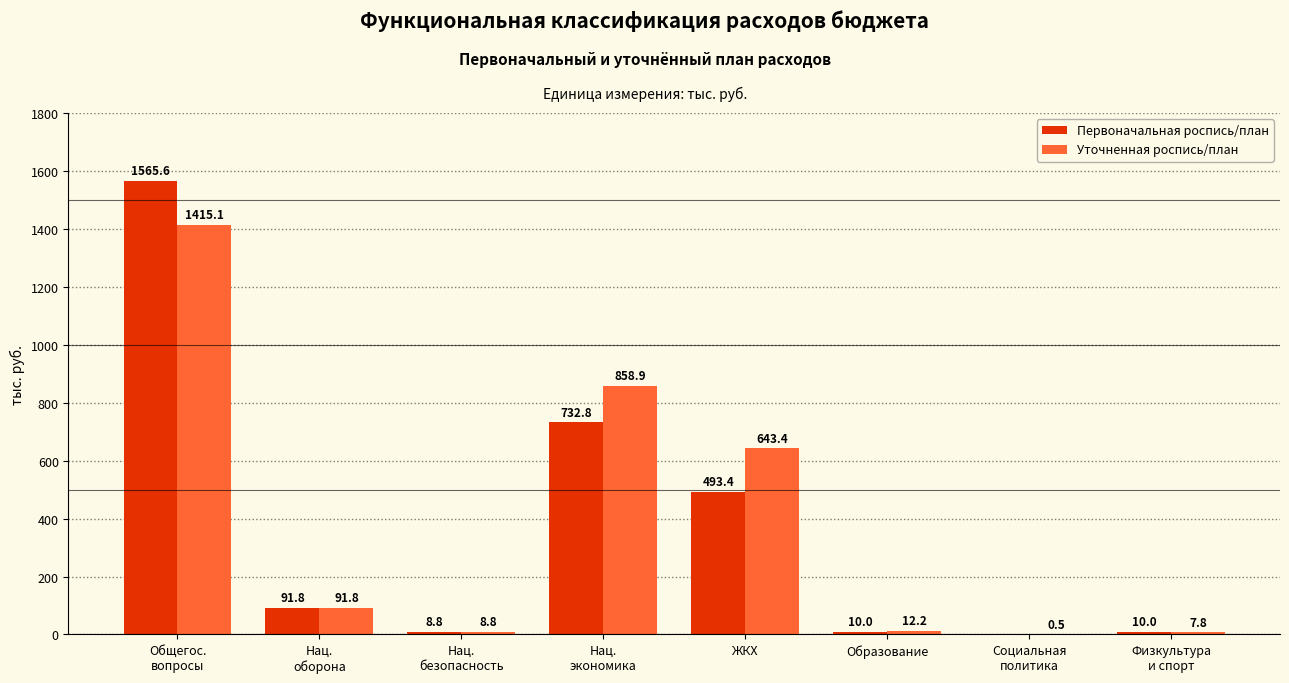

What is the spread (max minus min) of values at ЖКХ?

150.0